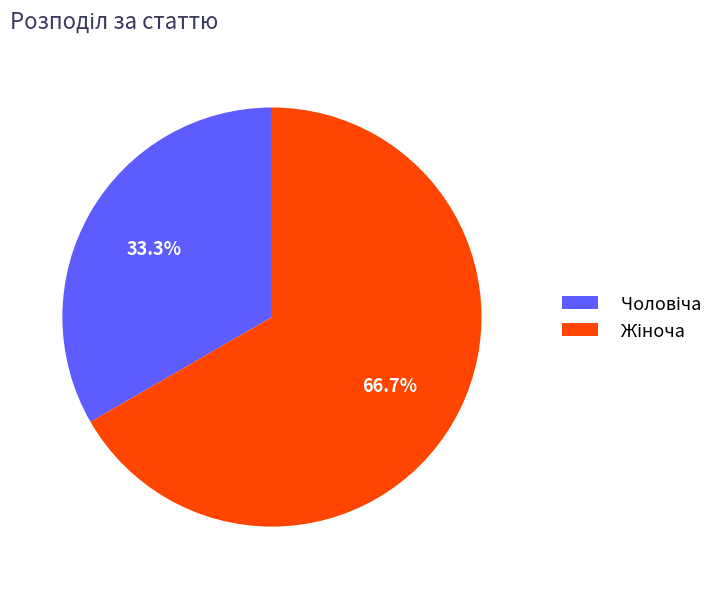

Is there a majority slice in this chart?

Yes